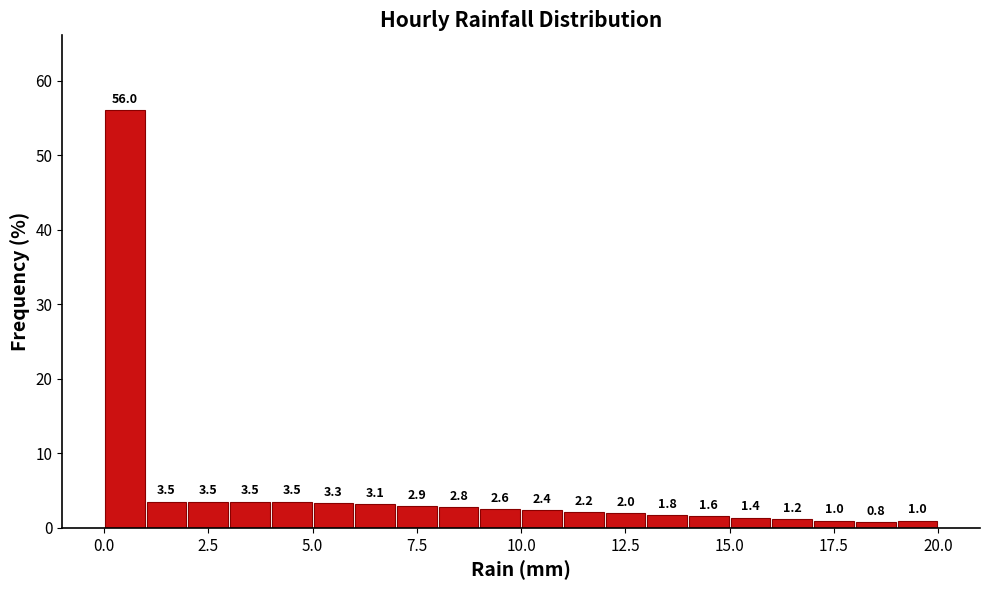

Read against the x-axis, roughly where is the centre of the tallest bar?

0.5